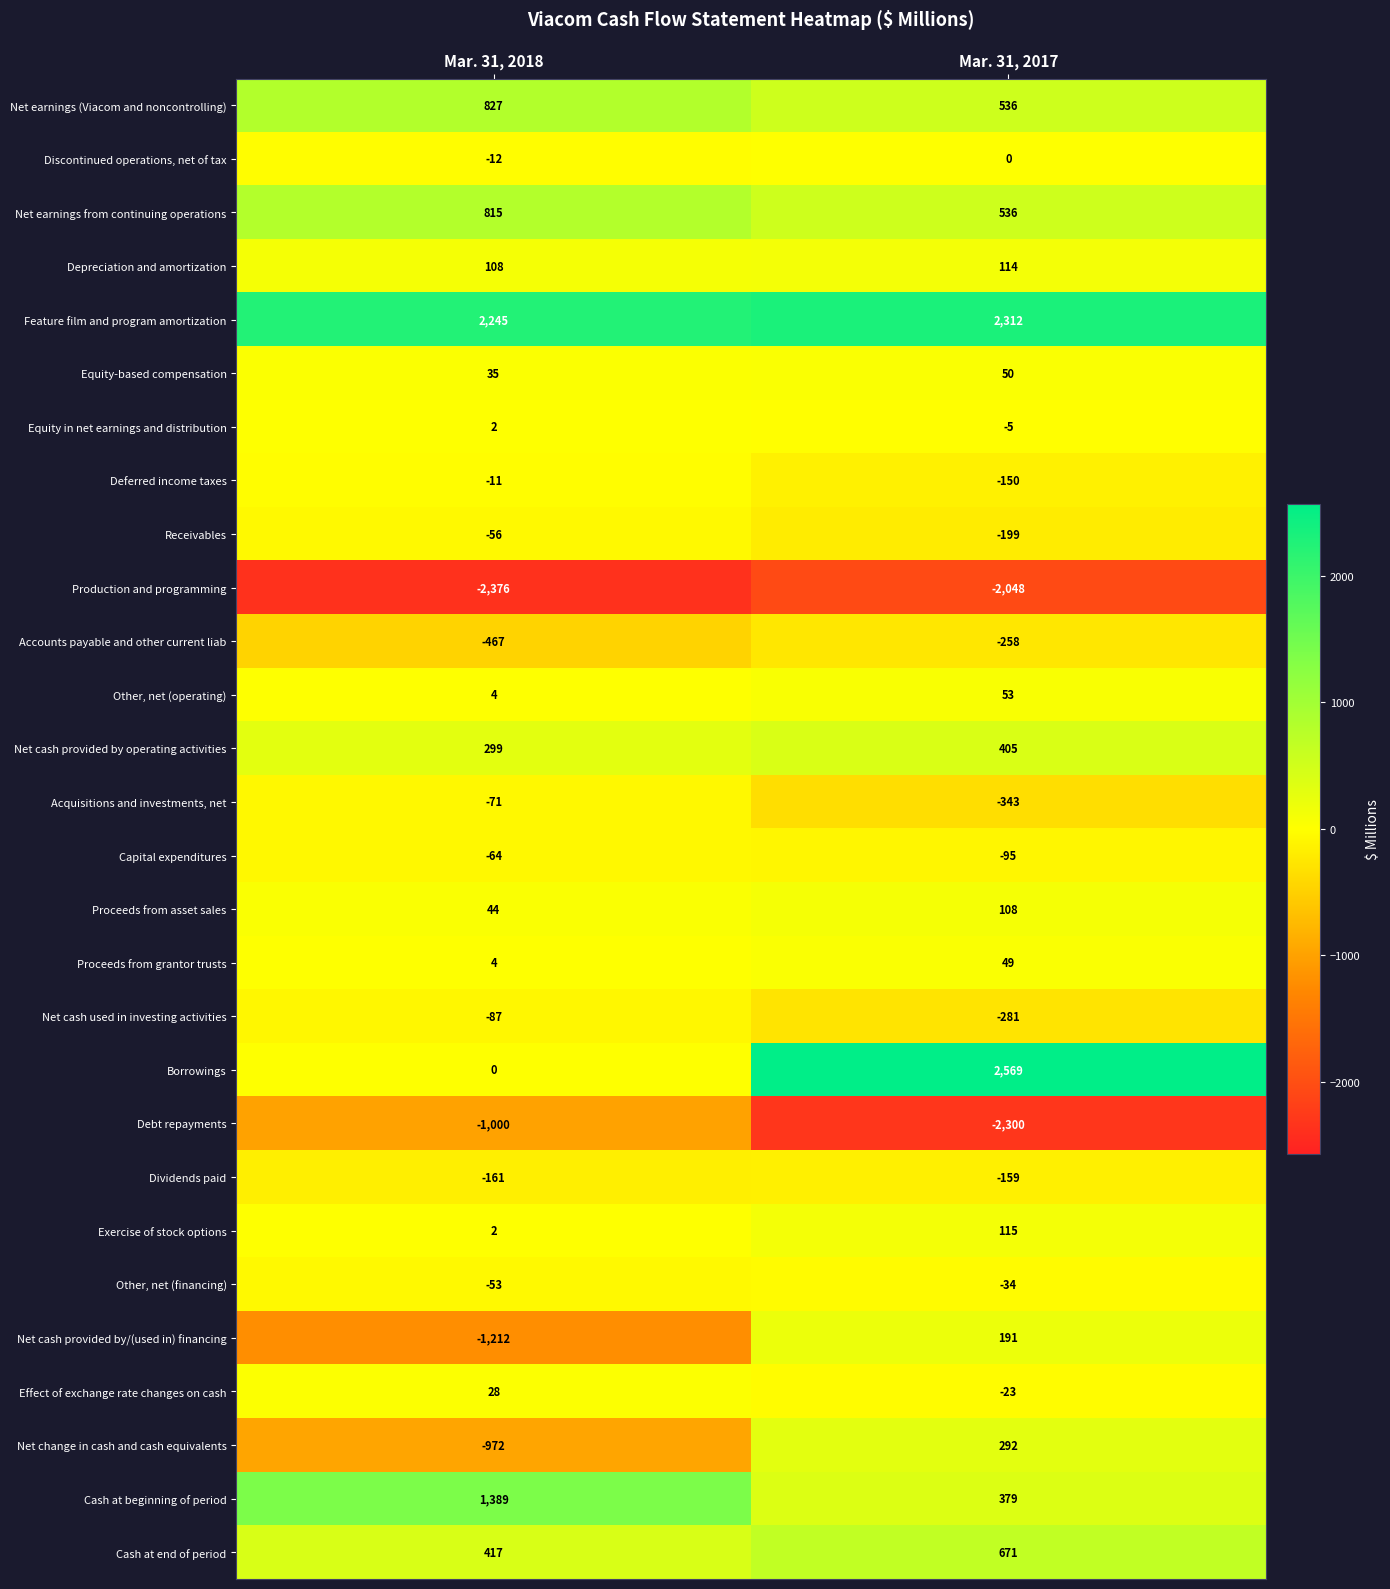

How many data points does each series have?

2